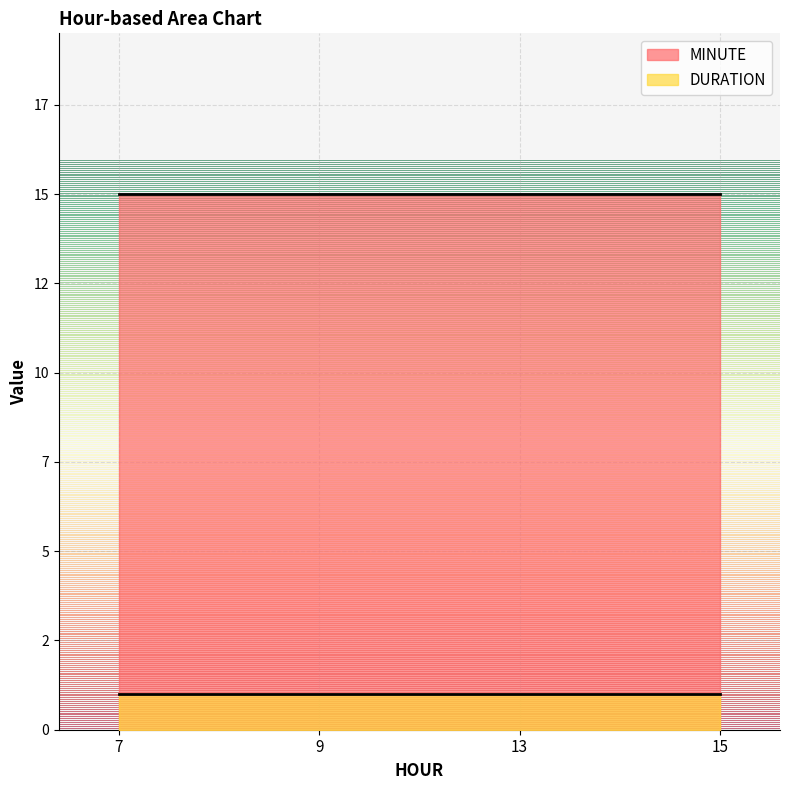

Rank the categories by DURATION value from lowest to highest.

7, 9, 13, 15